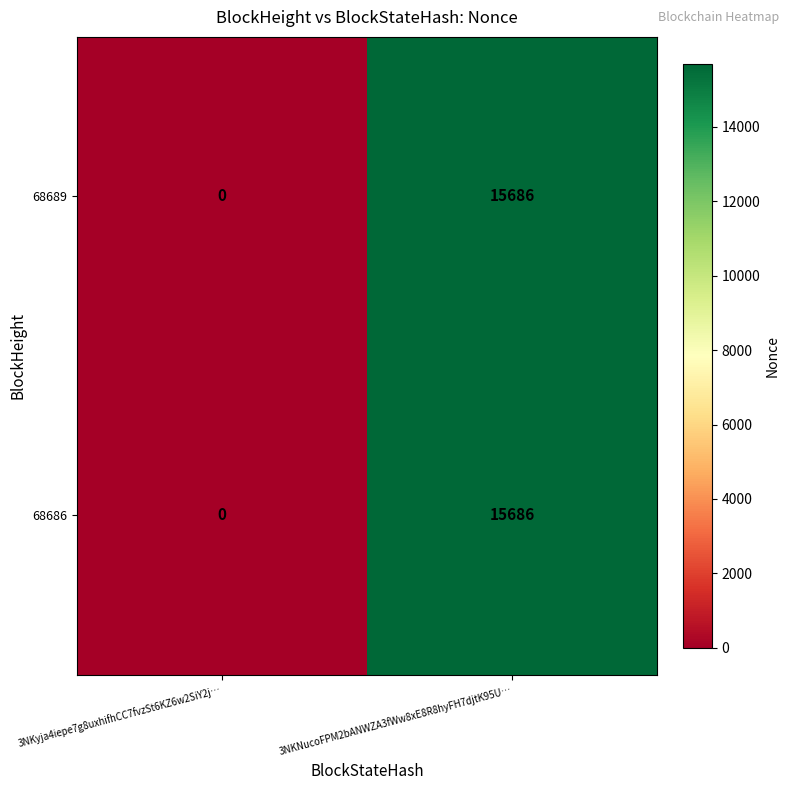

Reading right to left, transcribe all the data shown in this chart.

68689: 15686	0
68686: 15686	0